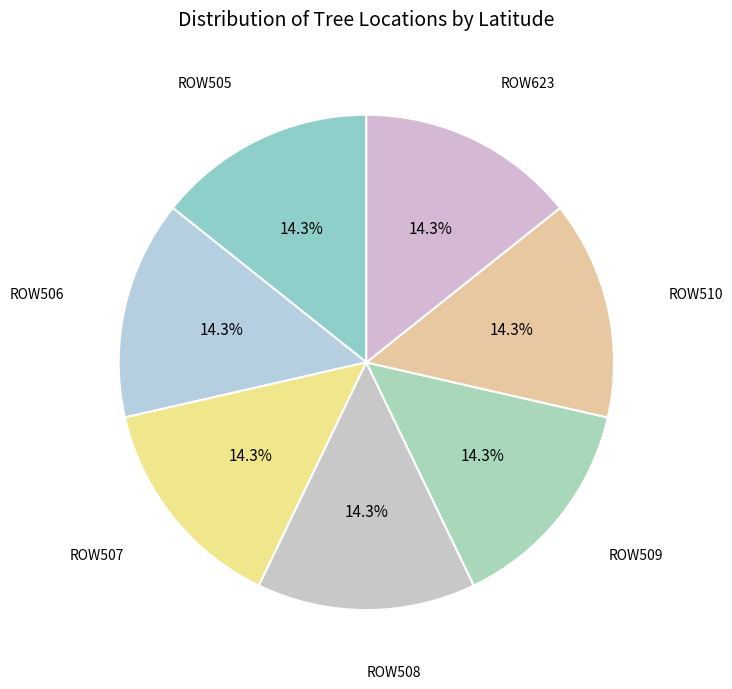

To the nearest percent, what is the combined percentage of ROW508 and ROW623?

29%